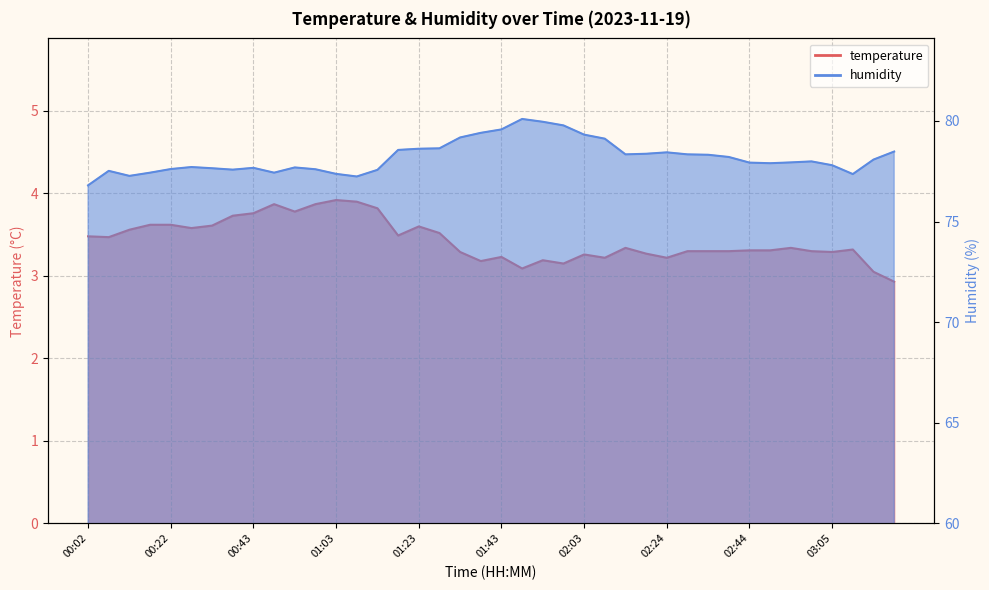

Rank the categories by temperature value from highest to lowest.

01:03, 01:08, 00:48, 00:58, 01:13, 00:53, 00:43, 00:38, 00:17, 00:22, 00:32, 01:23, 00:27, 00:12, 01:28, 01:18, 00:02, 00:07, 02:14, 02:54, 03:10, 02:44, 02:49, 02:29, 02:34, 02:39, 02:59, 01:33, 03:05, 02:19, 02:03, 01:43, 02:09, 02:24, 01:53, 01:38, 01:58, 01:48, 03:15, 03:20